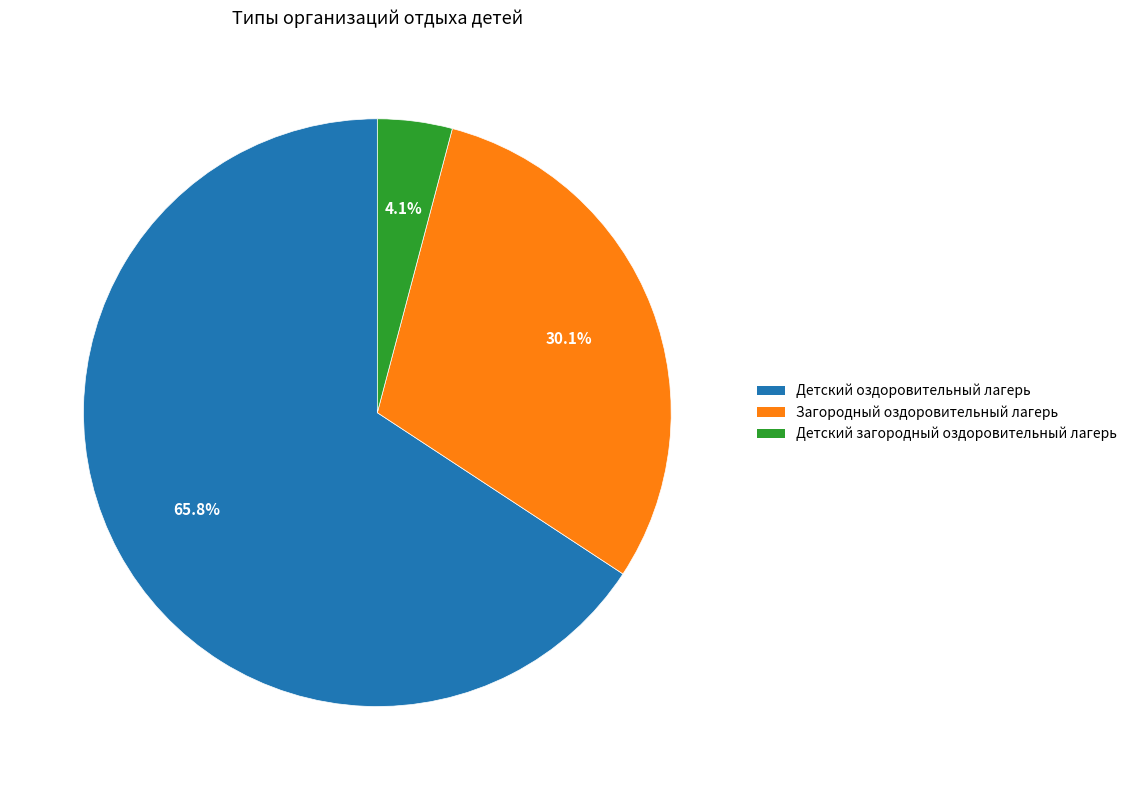

What is the largest slice in the pie chart?

Детский оздоровительный лагерь